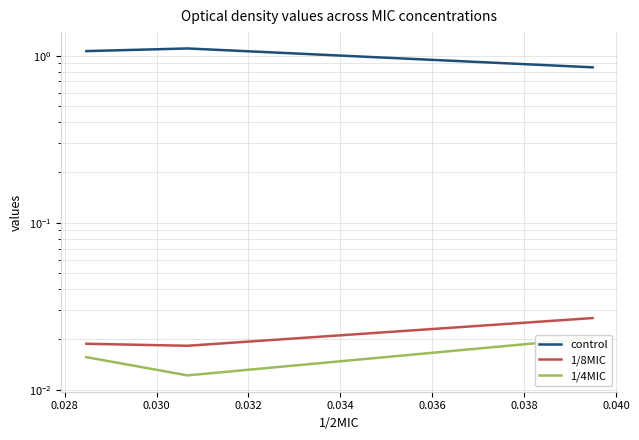

At 0.030, list the series in order from smallest to largest.

1/4MIC, 1/8MIC, control